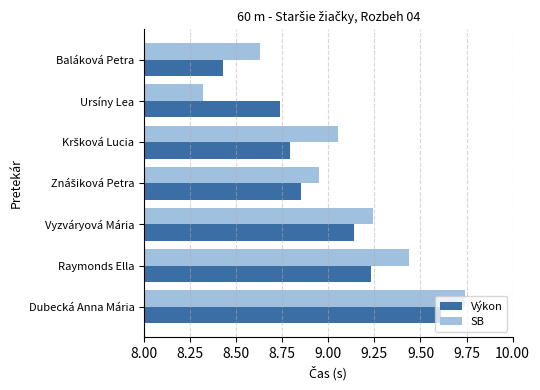

What is the difference between the highest and lowest values at Ursíny Lea?

0.4